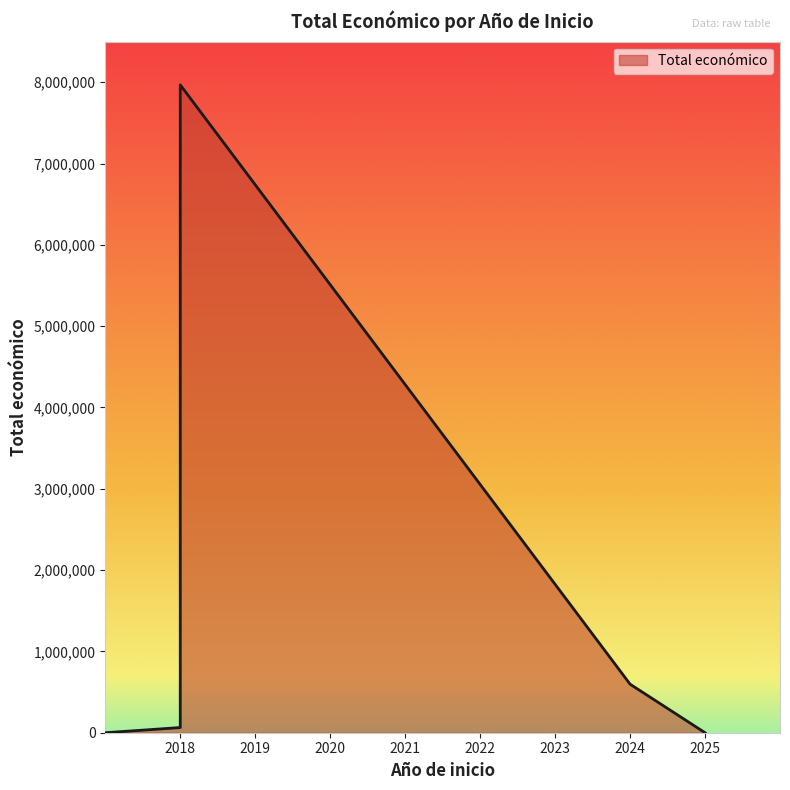

Reading left to right, list all the values displayed in this chart.

63660	7967413	597320